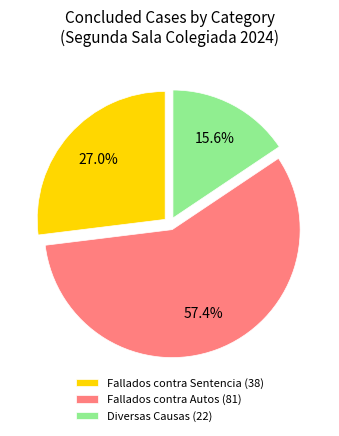

To the nearest percent, what is the difference between the largest and smallest slice percentages?

42%